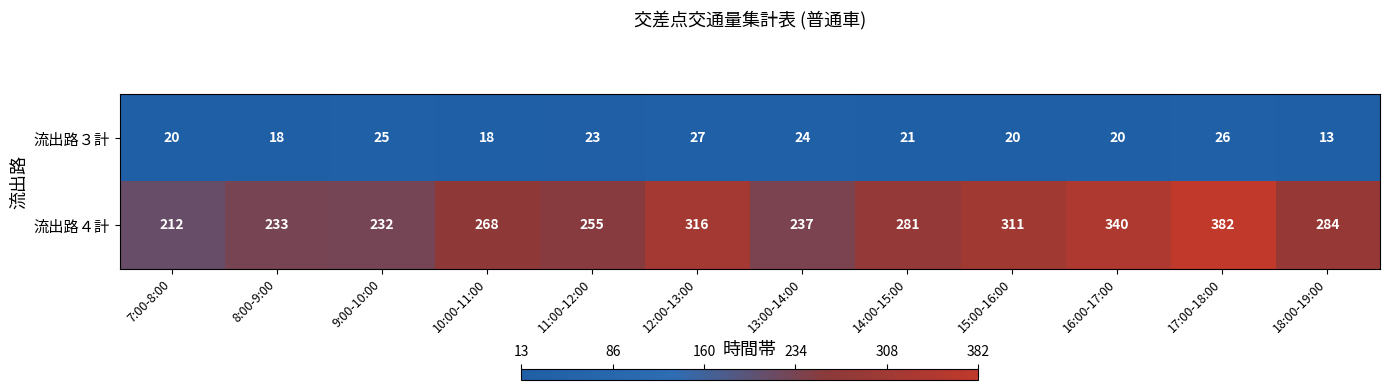

The value of 流出路４計 at 16:00-17:00 is 340. True or false?

True